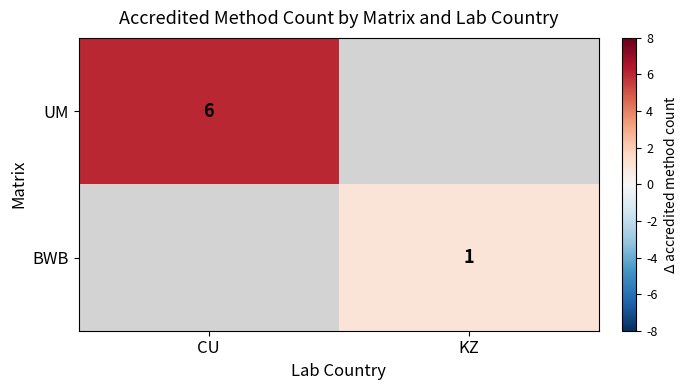

True or false: BWB has a value of 0.7 at KZ.

False